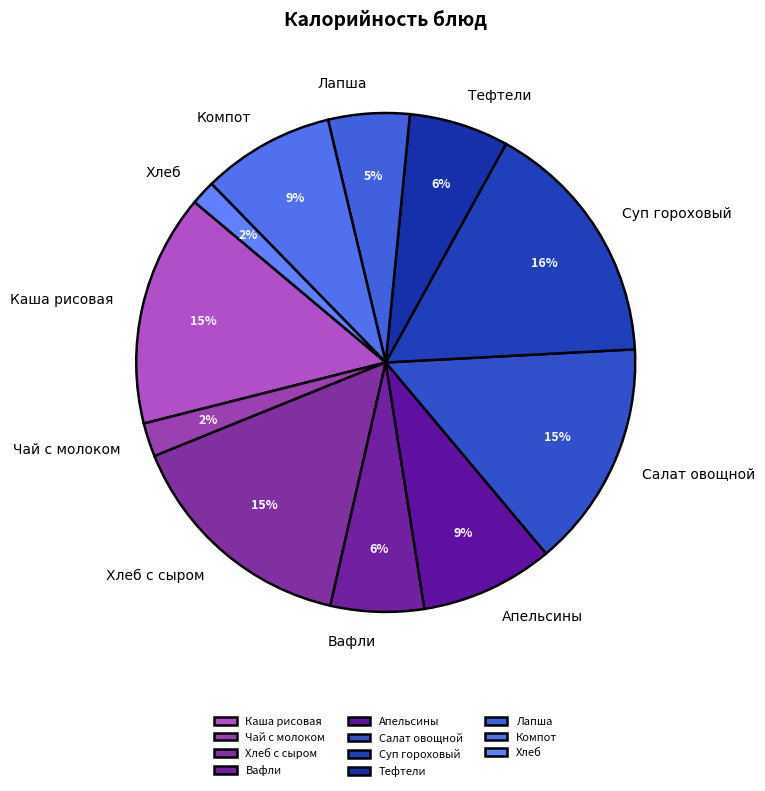

Is the sum of Чай с молоком and Суп гороховый greater than half?

No